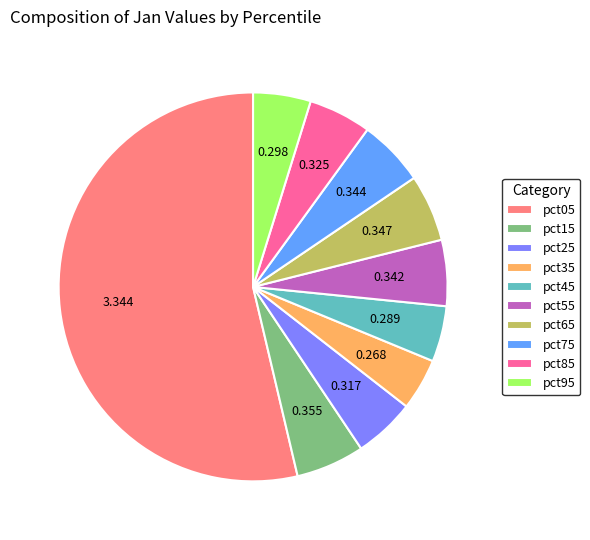

Do pct75 and pct15 together represent more than half of the pie?

No